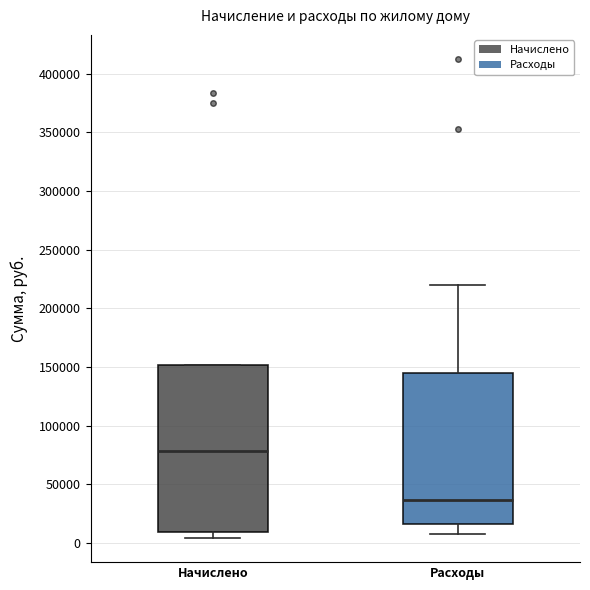

Which box is the tallest, from its lower edge to its upper edge?

Начислено